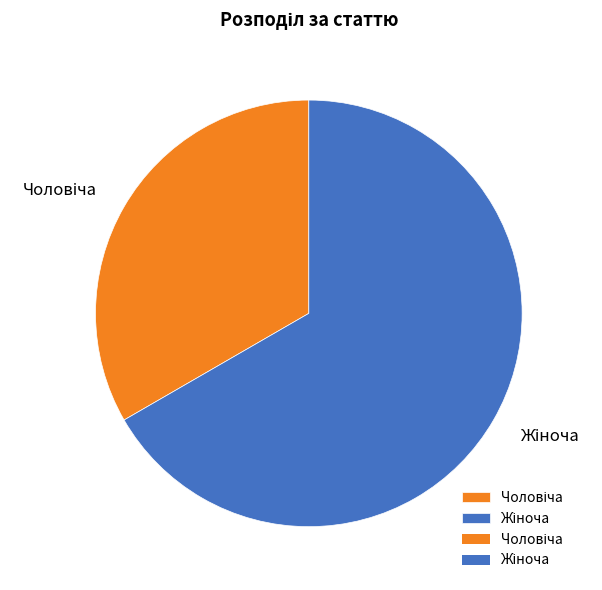

Count the number of slices in the pie.

2